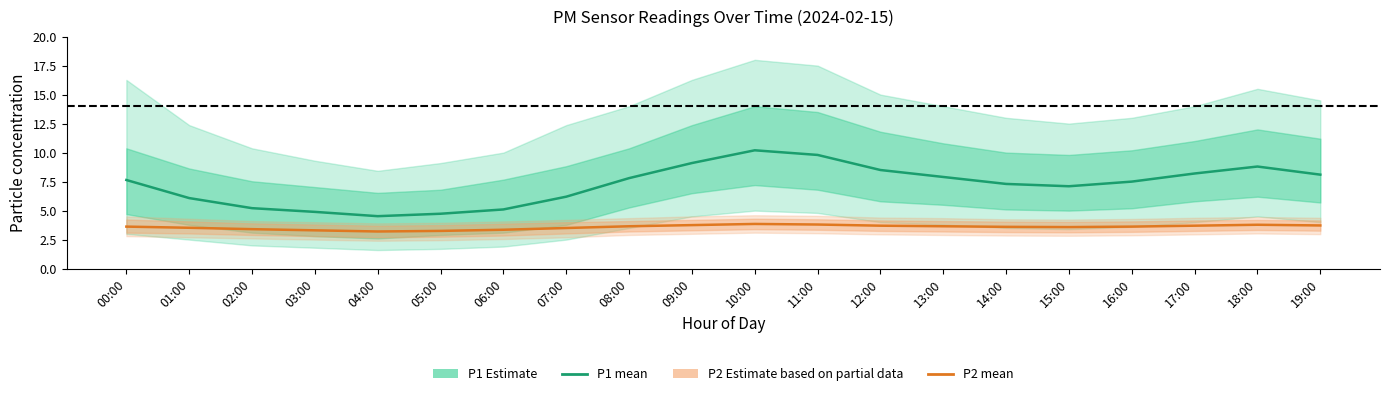

What is the total value across all series at 11:00?

13.6